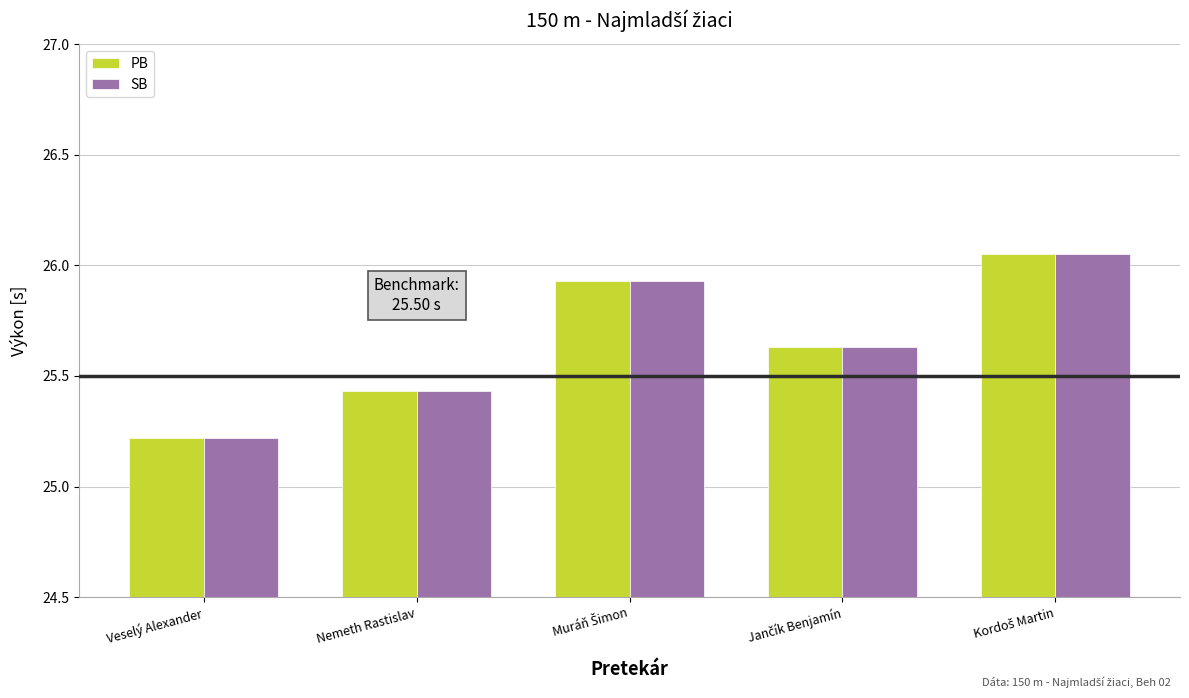

What is the difference between the second highest and second lowest values in the PB series?

0.5